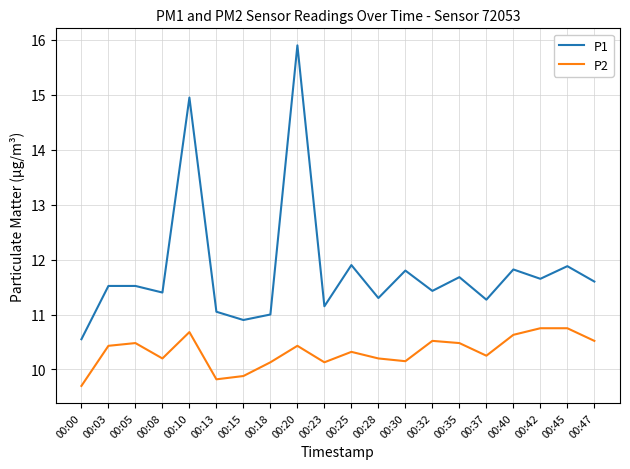

What is the highest value of the P2 series?

10.8